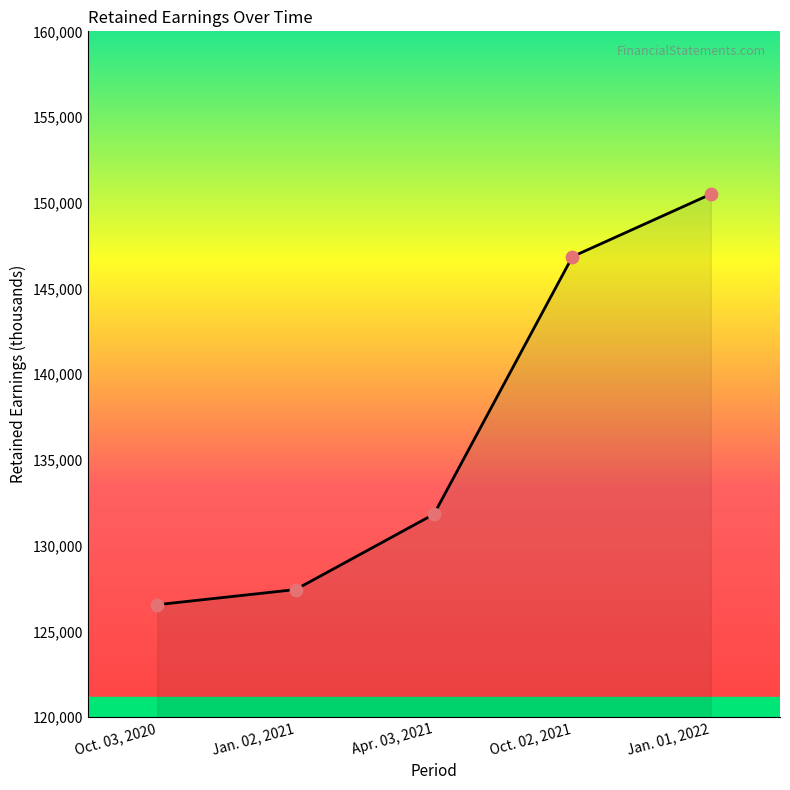

What is the ratio of the value at Oct. 02, 2021 to the value at Apr. 03, 2021?

1.1